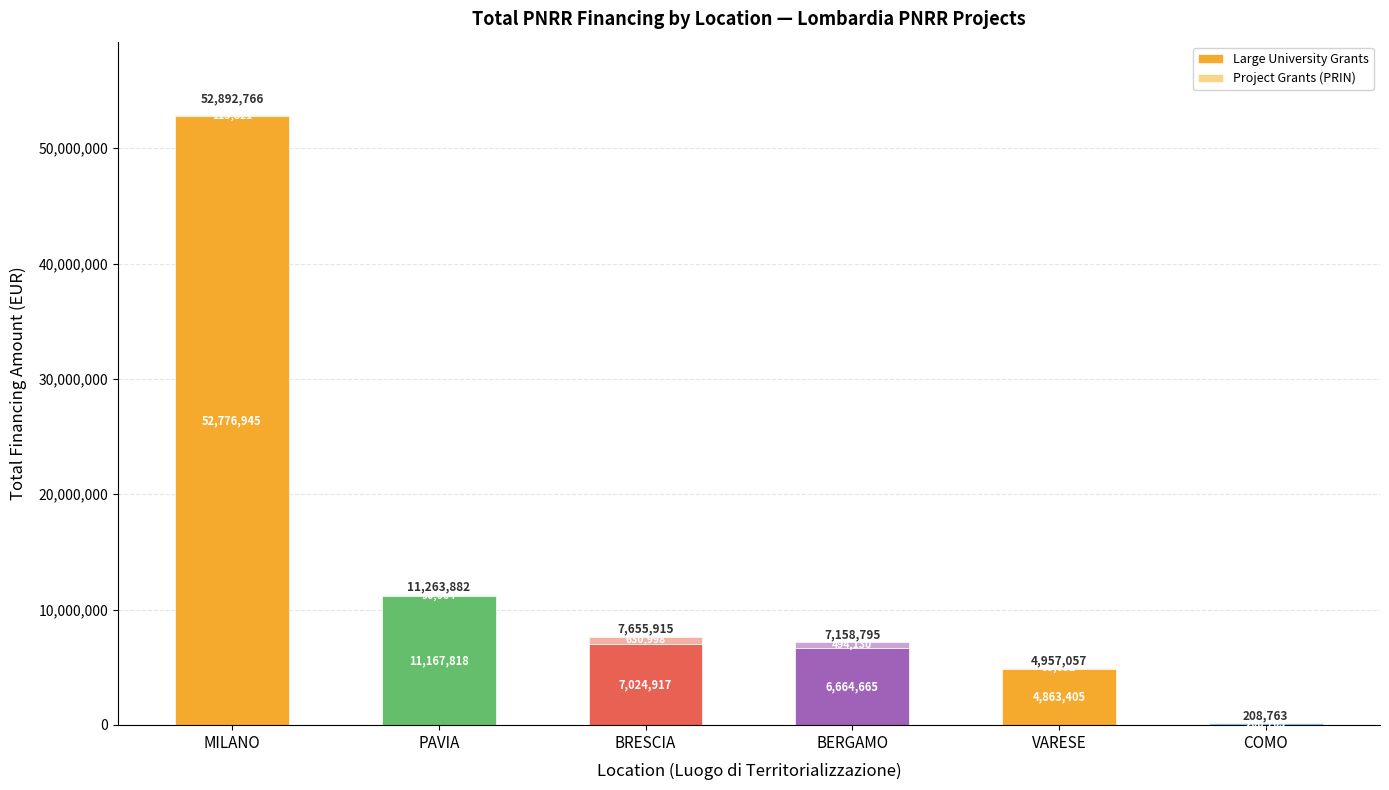

True or false: Large University Grants has a value of 18883213.9 at PAVIA.

False